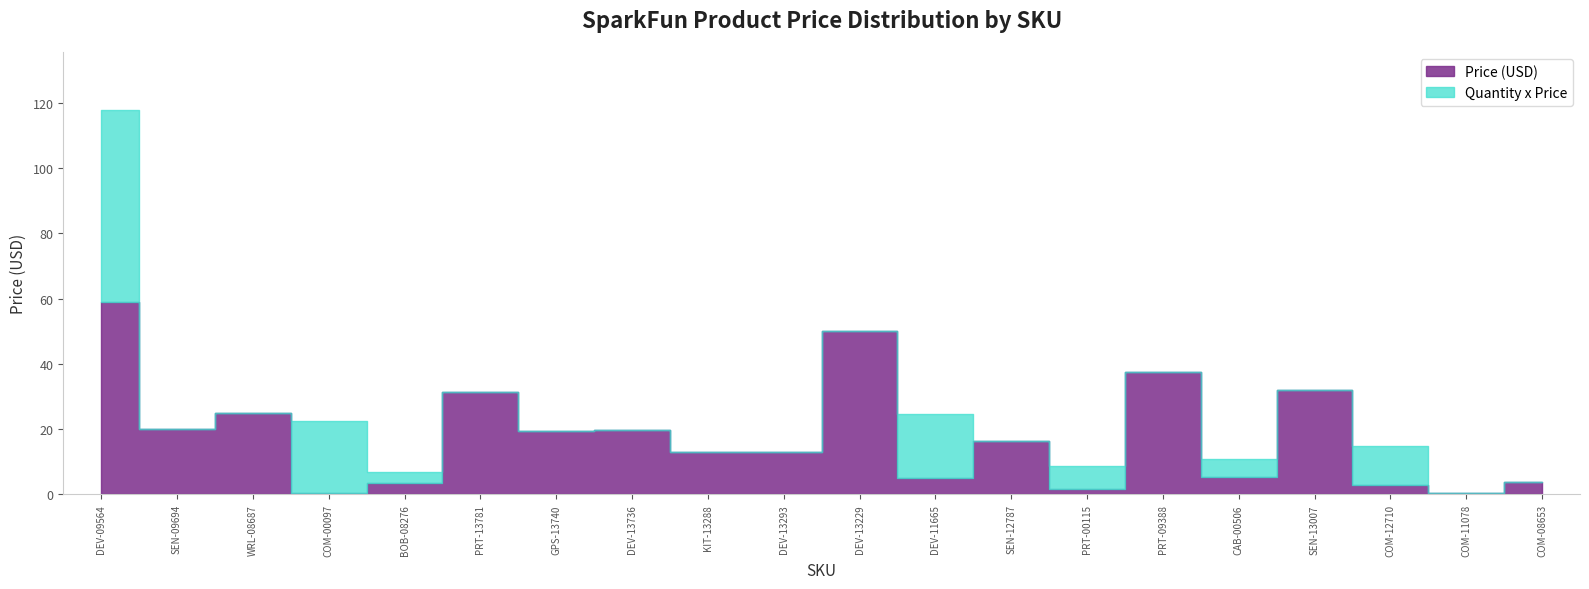

True or false: Quantity x Price and Price (USD) cross at least once.

False